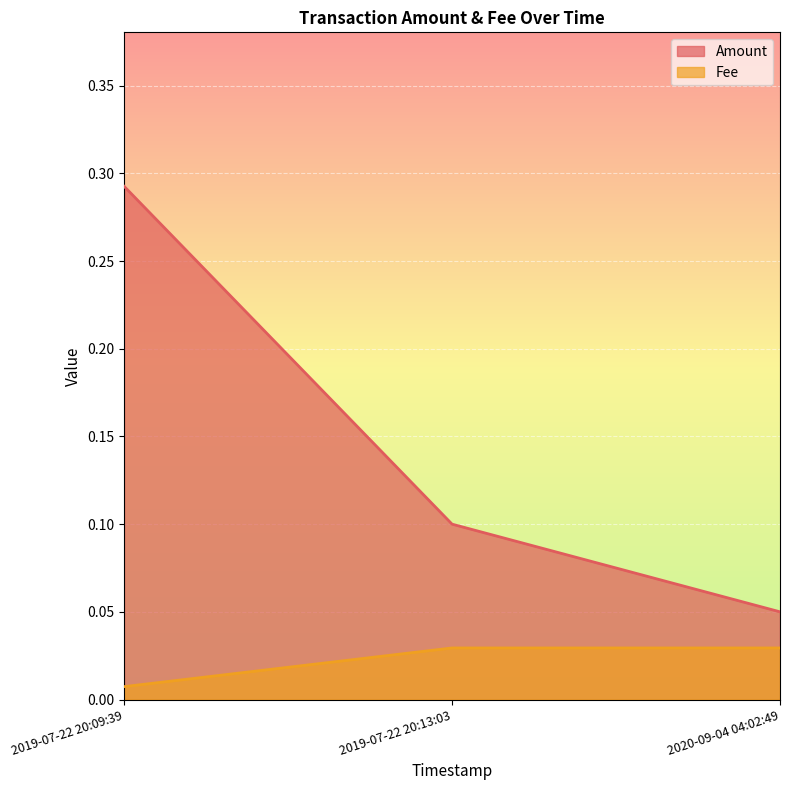

The value of Amount at 2019-07-22 20:13:03 is 0.1. True or false?

True